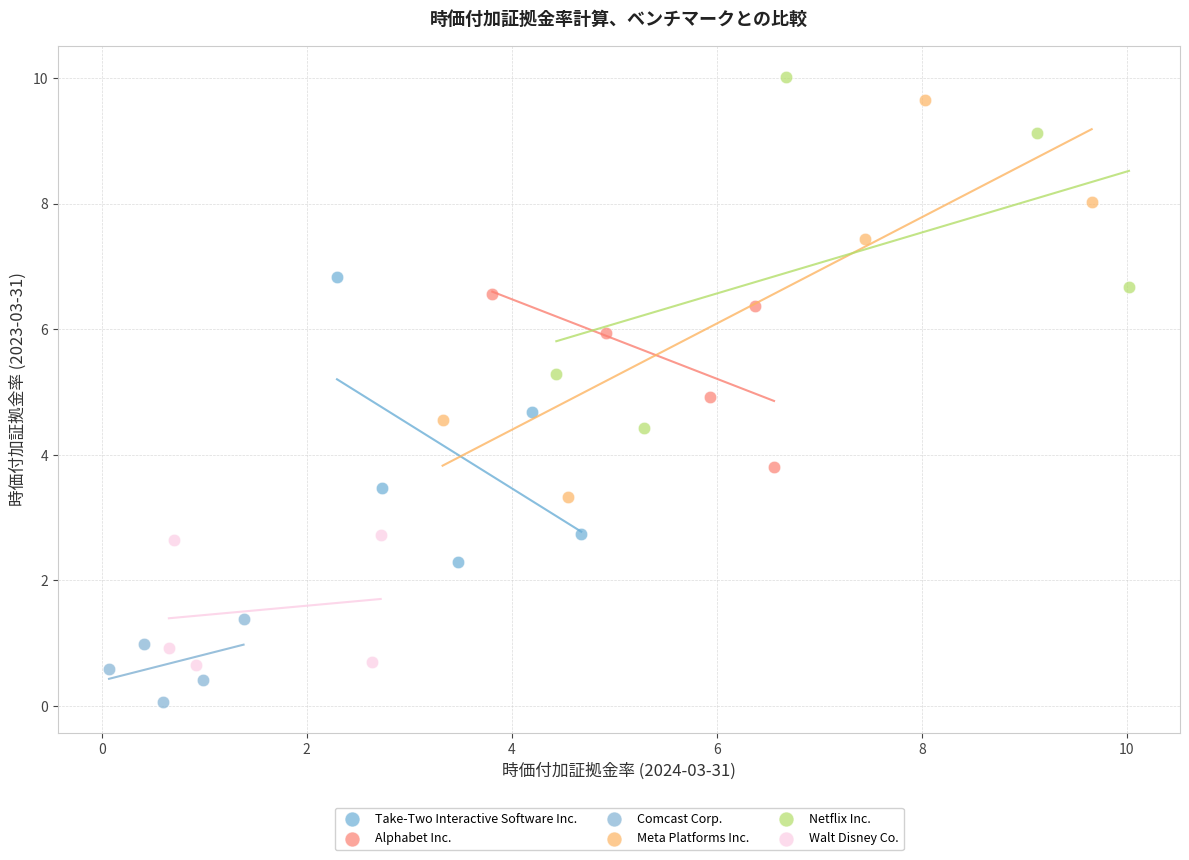

Which series contains the lowest Y value?

Comcast Corp.